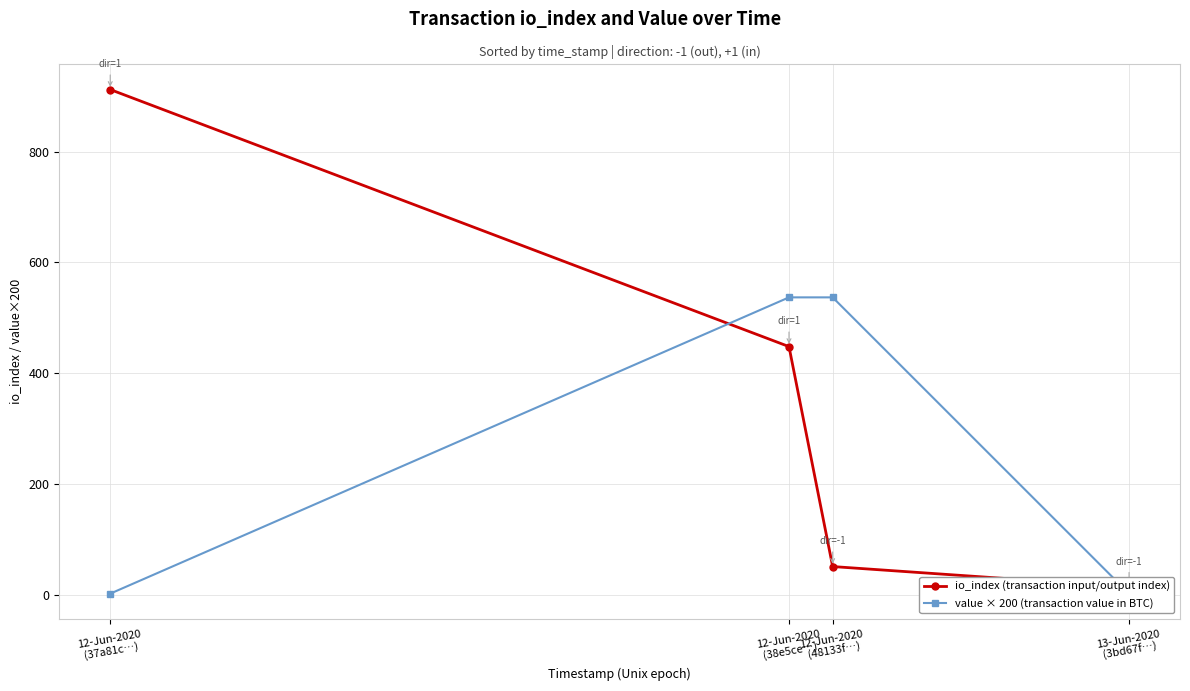

Reading left to right, what are all the values shown in this chart?

io_index (transaction input/output index): 912.0	448.0	51.0	14.0
value × 200 (transaction value in BTC): 2.1	536.9	536.9	2.1